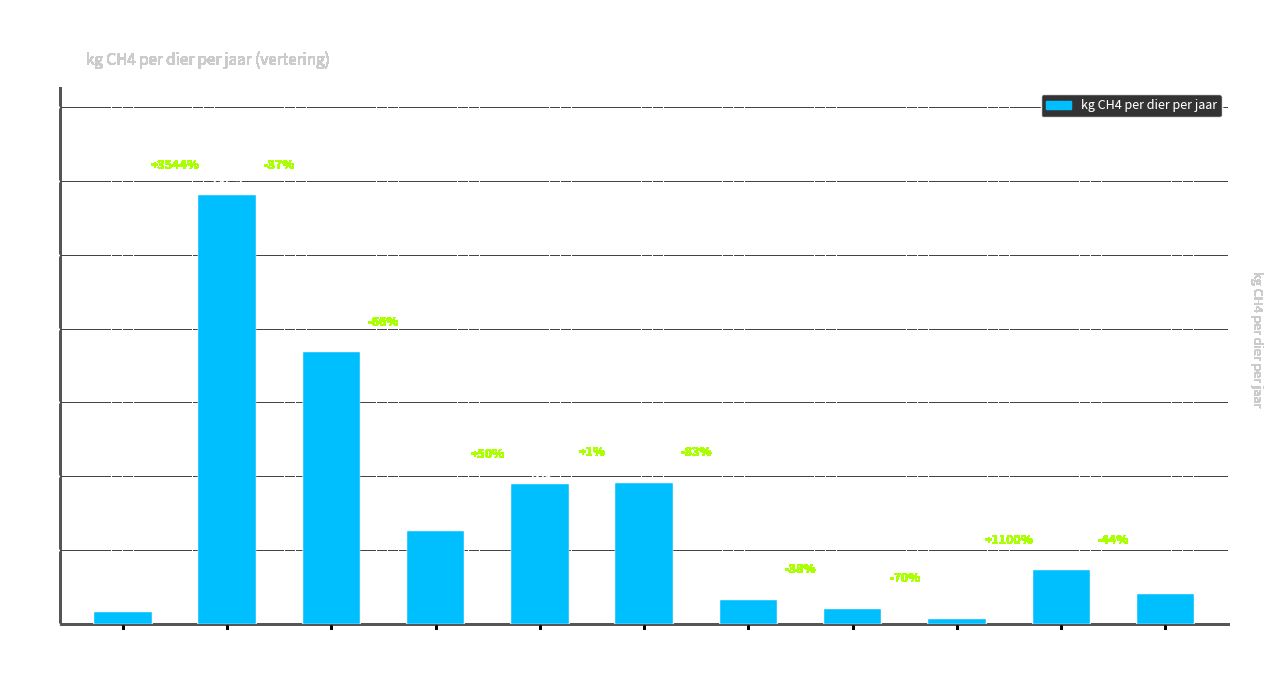

Reading right to left, extract all data points from this chart.

Ezels=10.0	Paarden & pony's=18.0	Varkens=1.5	Geiten=5.0	Schapen=8.0	runderen > 2 jaar=47.7	runderen 1-2 jaar=47.3	runderen tot 1 jaar=31.5	zoogkoeien=91.9	melkkoeien=145.2	slachtkalveren=4.0